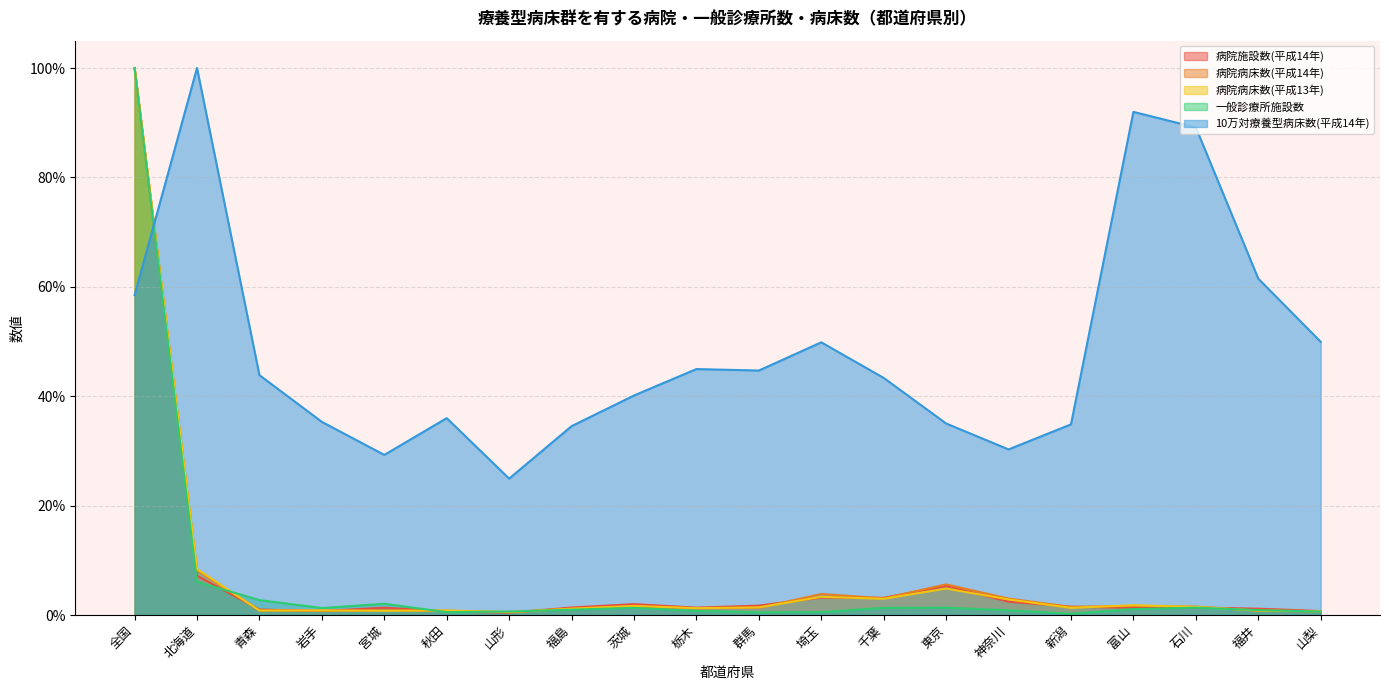

What is the maximum value shown in the chart?

1.0